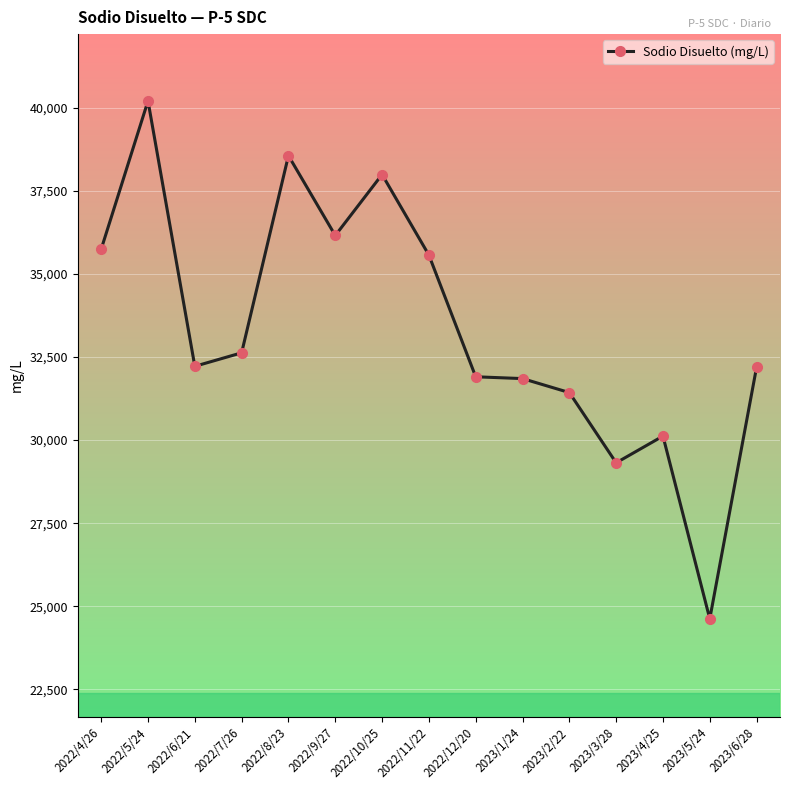

What is the smallest value displayed?

24625.0